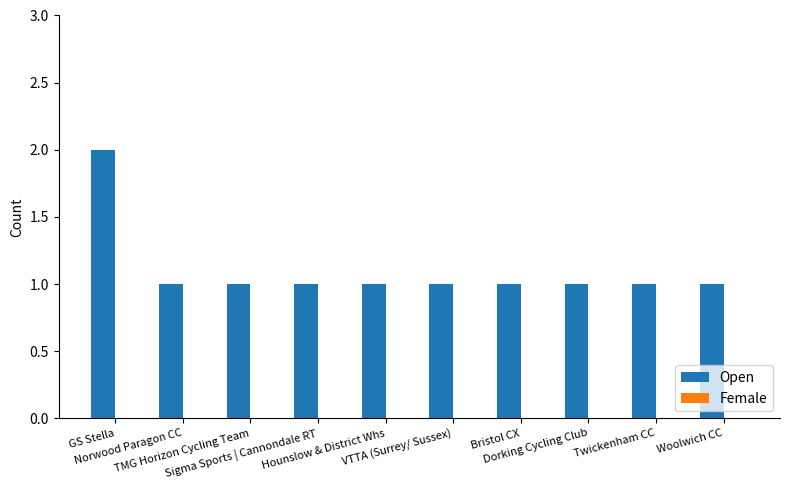

What is the sum of all values?

11